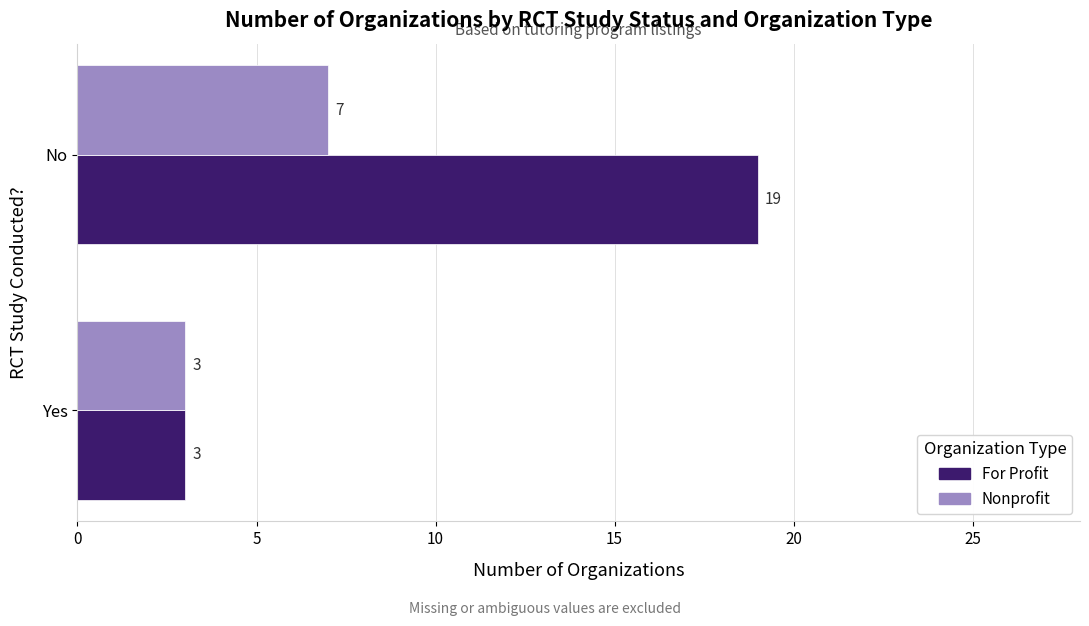

The value of Nonprofit at Yes is 1. True or false?

False